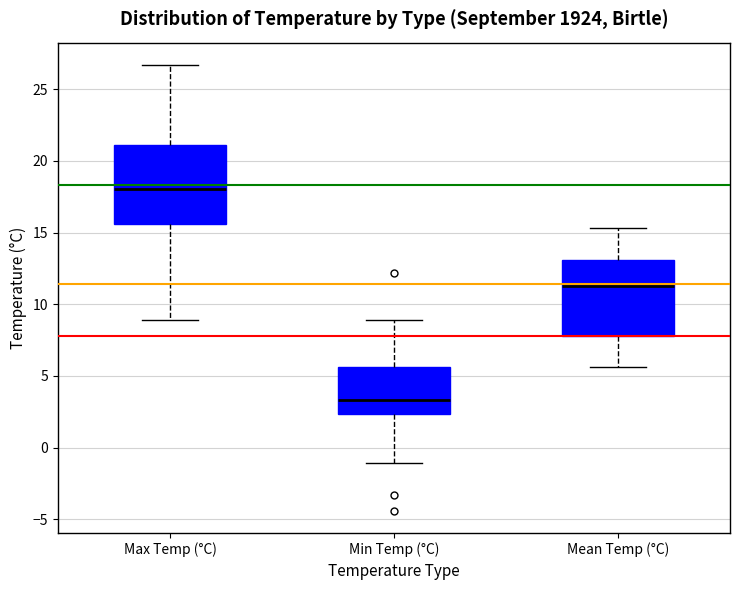

Reading left to right, read every box against the y-axis: the position of its median line, the range the box covers, and the ends of its whiskers. The values are not printed on the chart, so give them approximately, as read against the axis.

Max Temp (°C): median 18.0, box 15.5 to 21.0, whiskers 9.0 to 26.5
Min Temp (°C): median 3.5, box 2.5 to 5.5, whiskers -1.0 to 9.0
Mean Temp (°C): median 11.5, box 8.0 to 13.0, whiskers 5.5 to 15.5